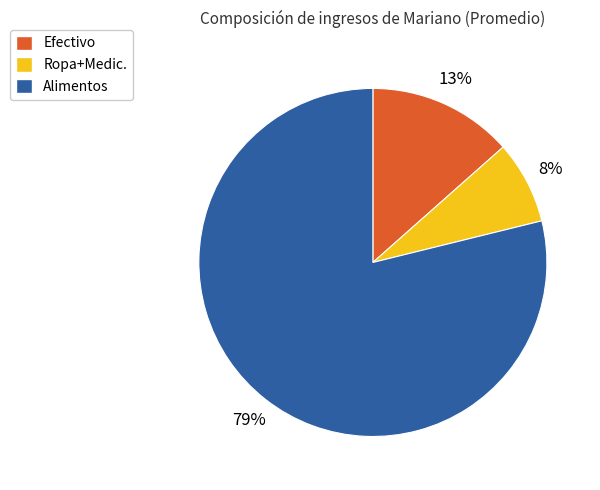

Is the sum of Efectivo and Alimentos greater than half?

Yes